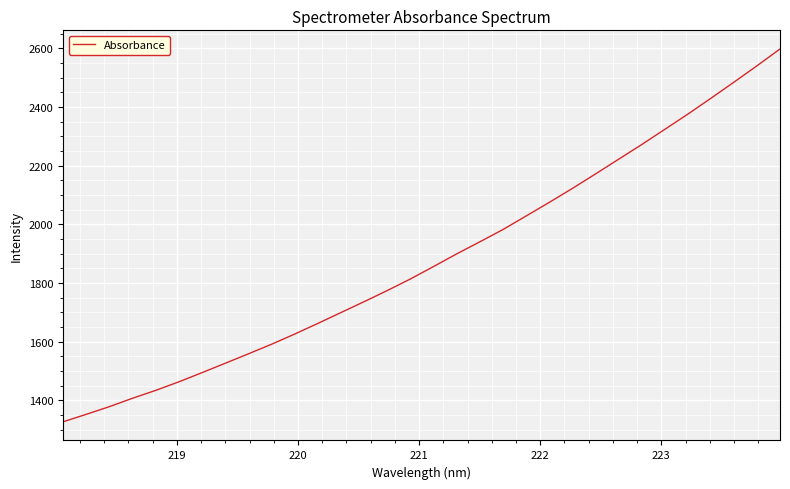

What is the greatest value displayed?

2597.5